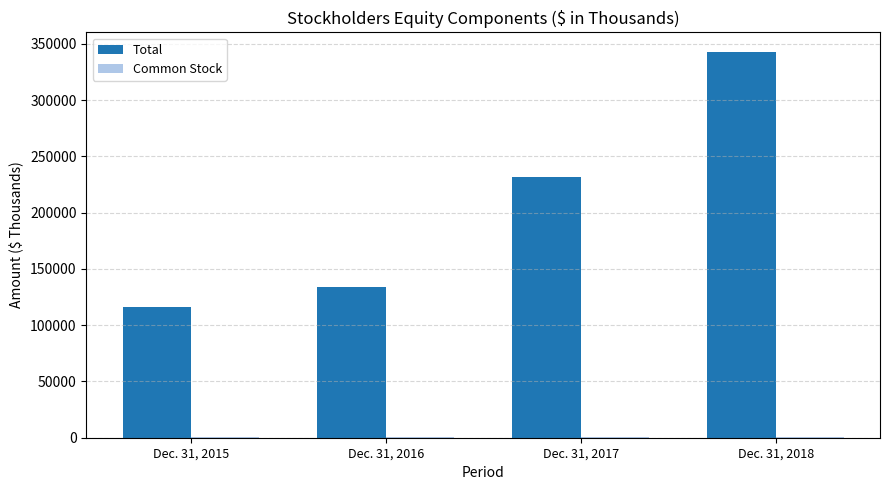

The value of Total at Dec. 31, 2016 is 187125. True or false?

False